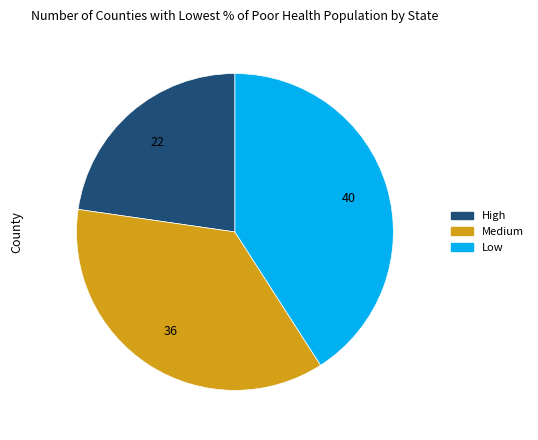

Count the number of slices in the pie.

3